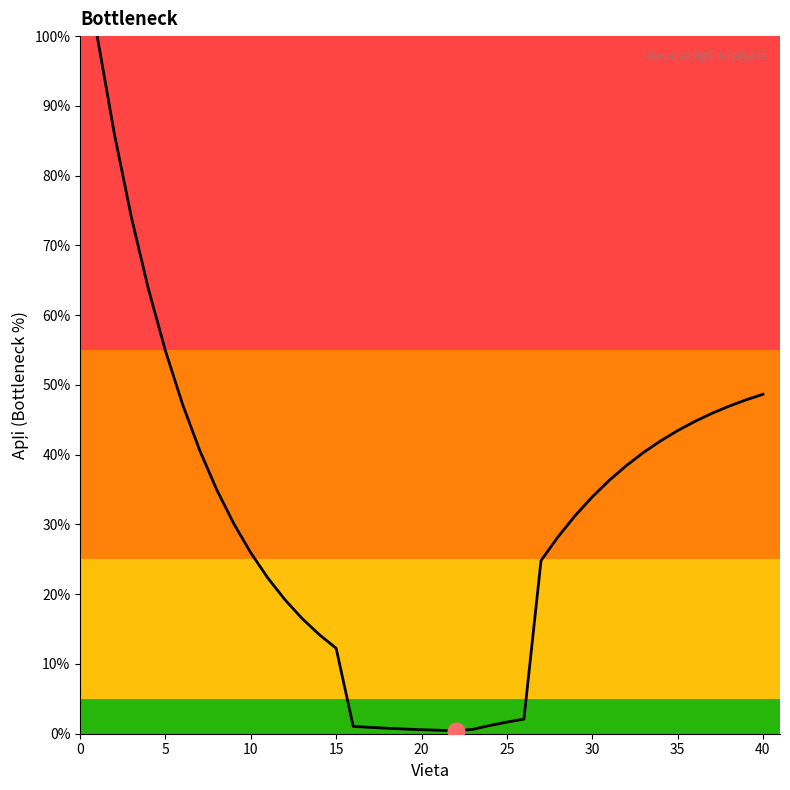

What is the greatest value displayed?

100.0